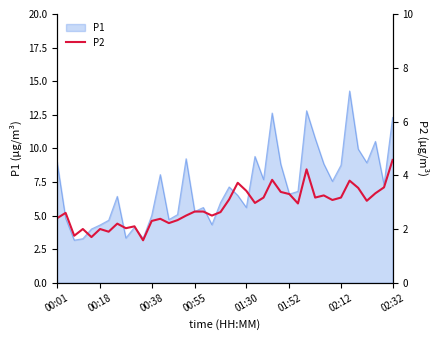

What is the maximum value for P1?

14.3